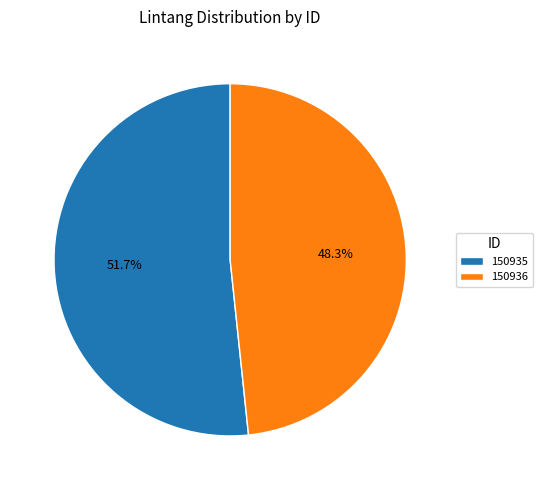

Between 150935 and 150936, which is larger?

150935